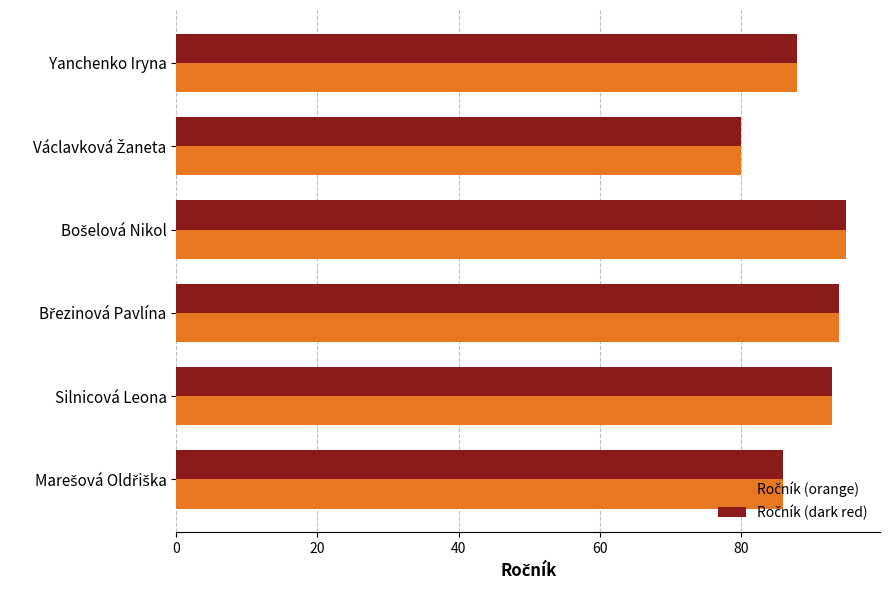

What is the greatest value displayed?

95